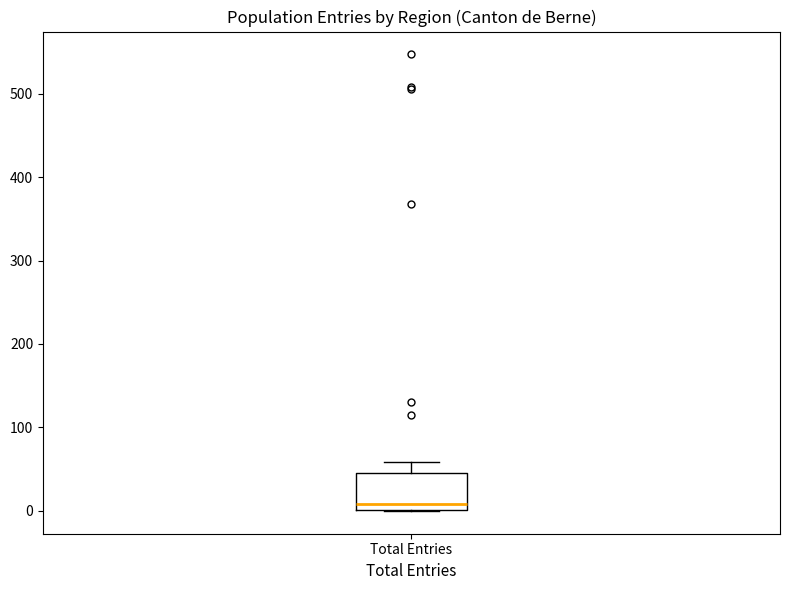

Transcribe this box plot: give where the median line is, the range the box spans, and where the two whiskers end, as read against the y-axis. The values are not printed on the chart, so give them approximately, as read against the axis.

median 10, box 0 to 50, whiskers 0 to 60